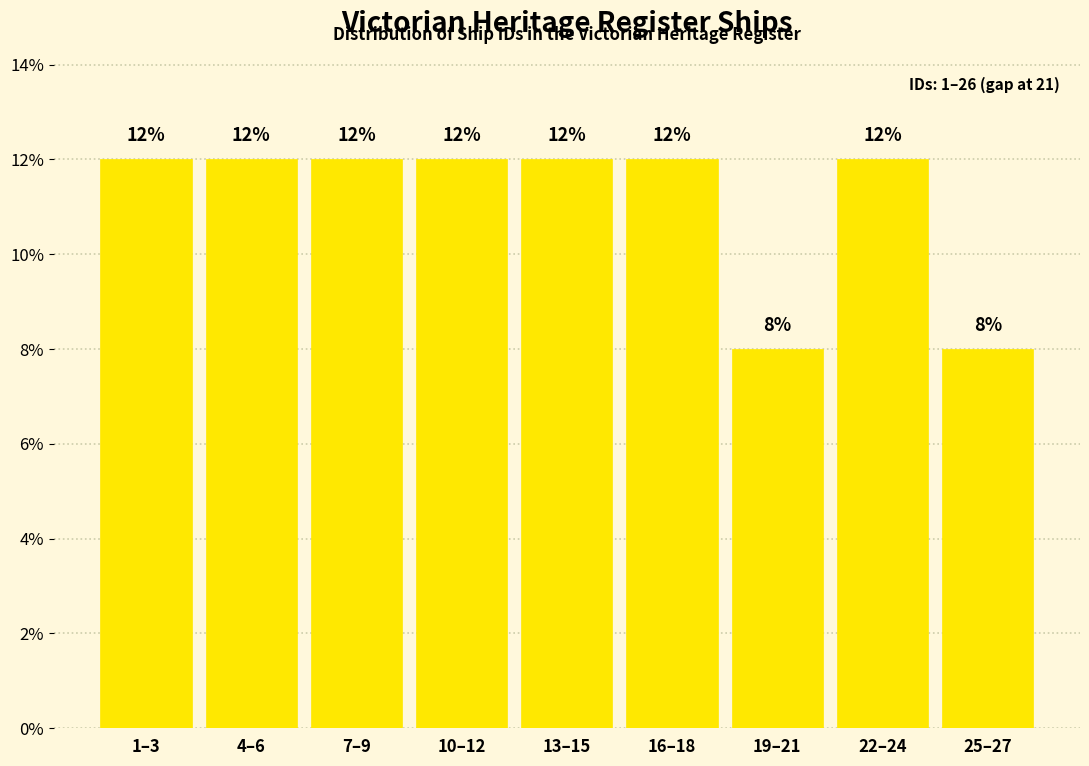

Reading left to right, what are all the values shown in this chart?

12	12	12	12	12	12	8	12	8